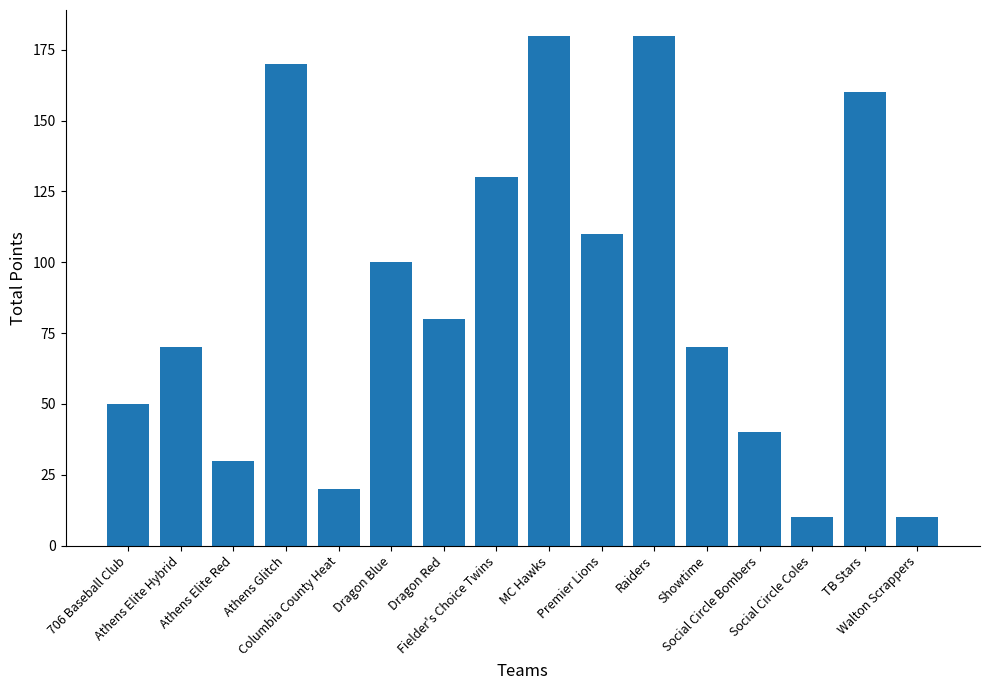

True or false: the data shows 18 at Athens Elite Hybrid.

False